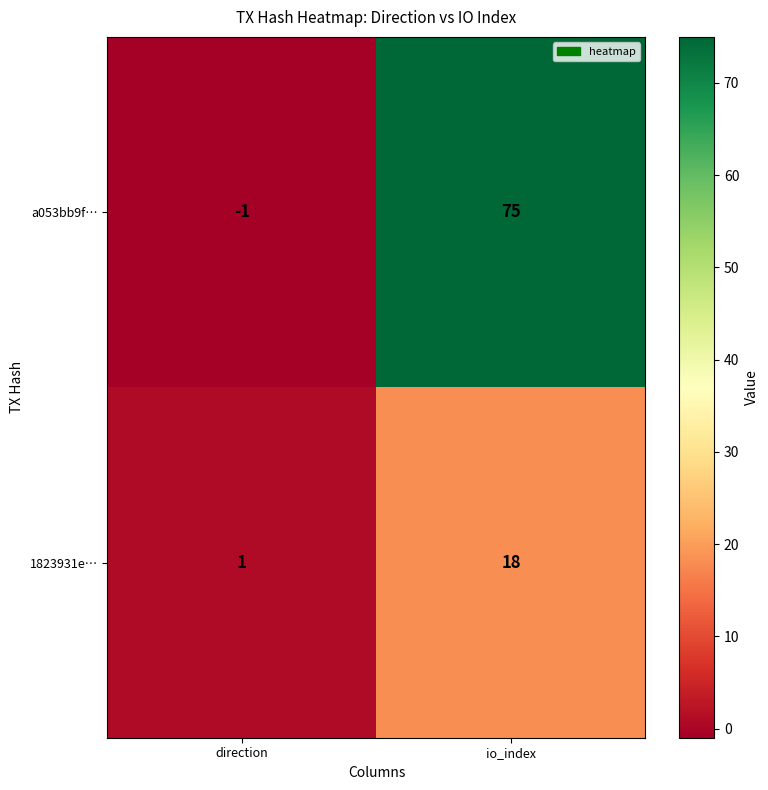

List the series in order of their peak value, highest first.

a053bb9f…, 1823931e…